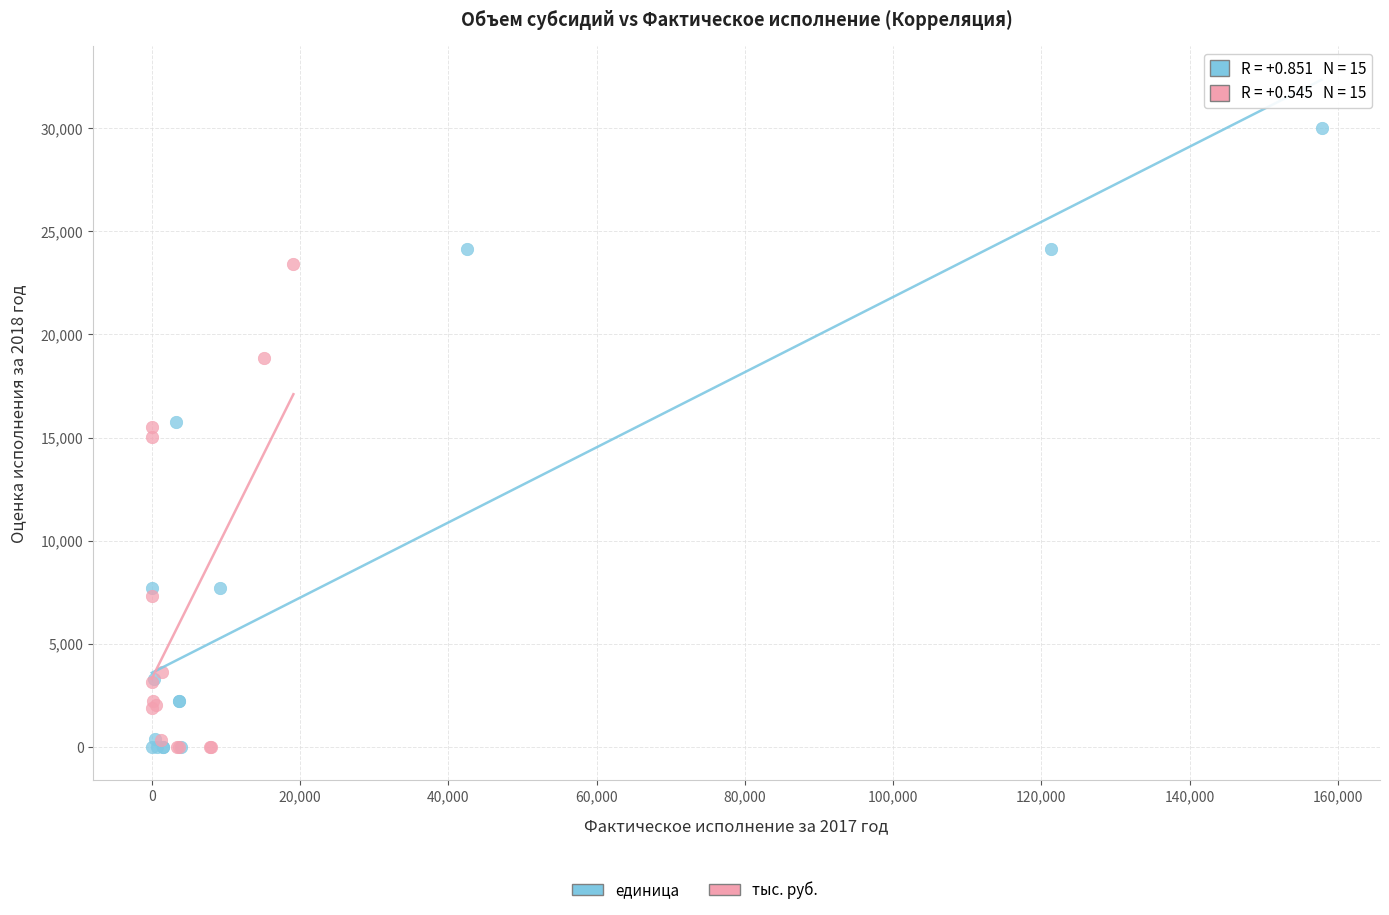

Which series has the largest Y range (max minus min)?

единица